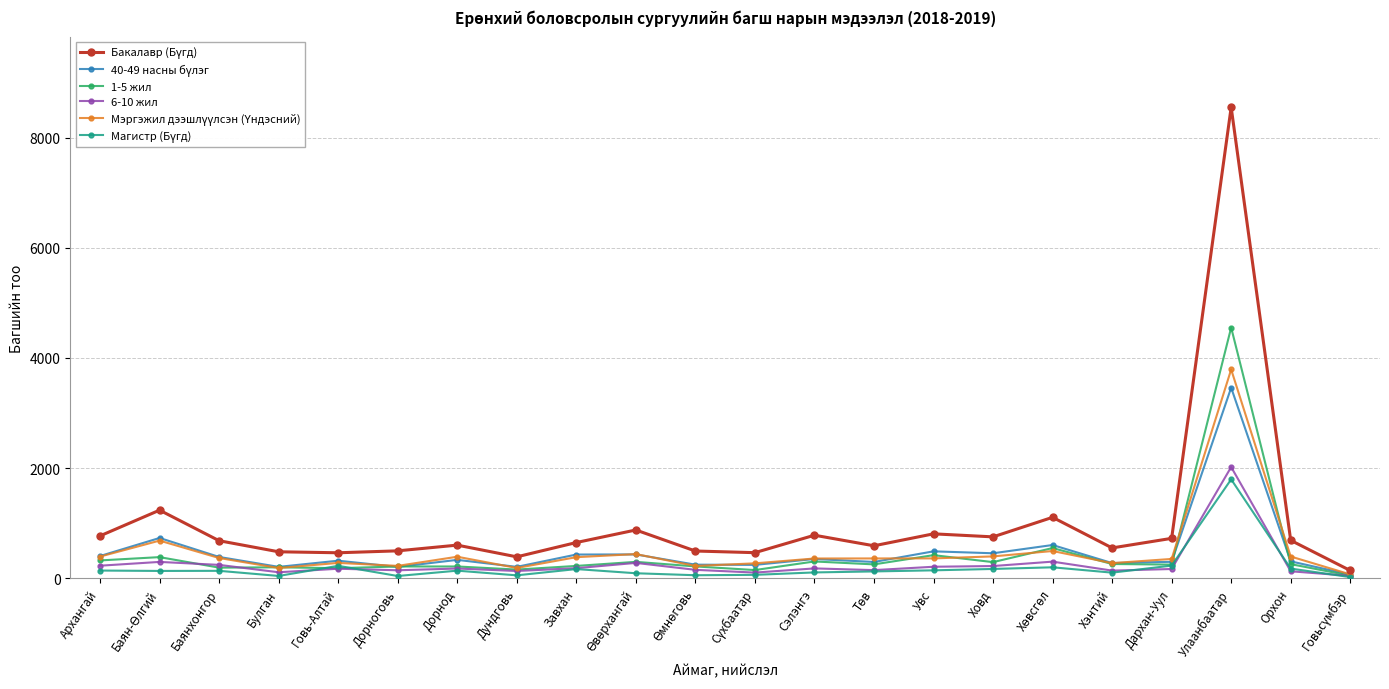

True or false: 1-5 жил has more than 0 interior local peaks.

True